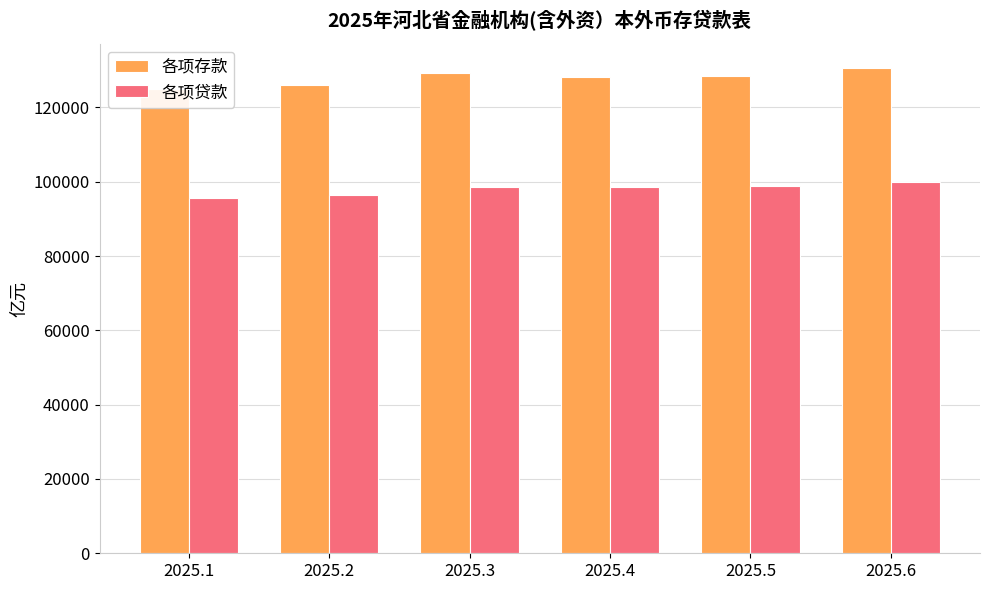

The value of 各项存款 at 2025.4 is 128100.3. True or false?

True